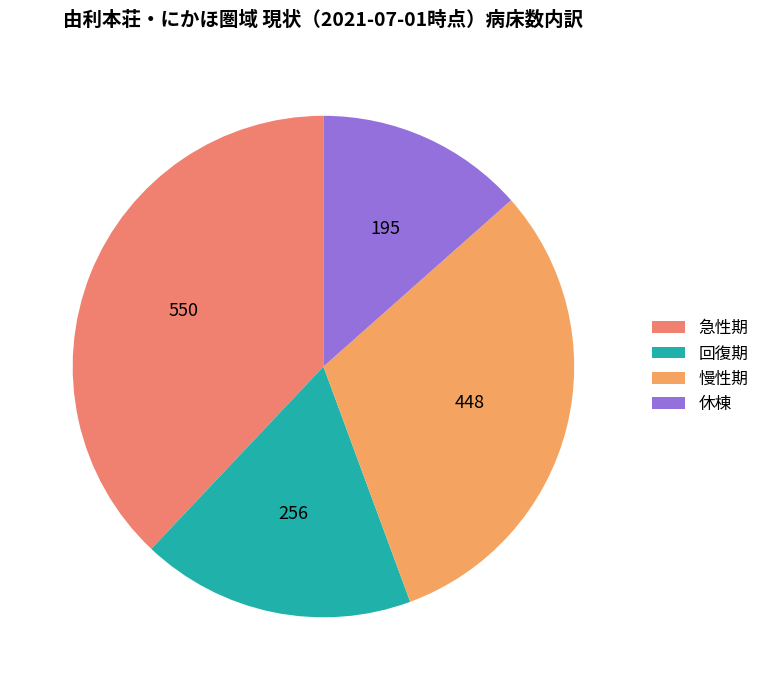

To the nearest percent, what is the combined percentage of 休棟 and 慢性期?

44%